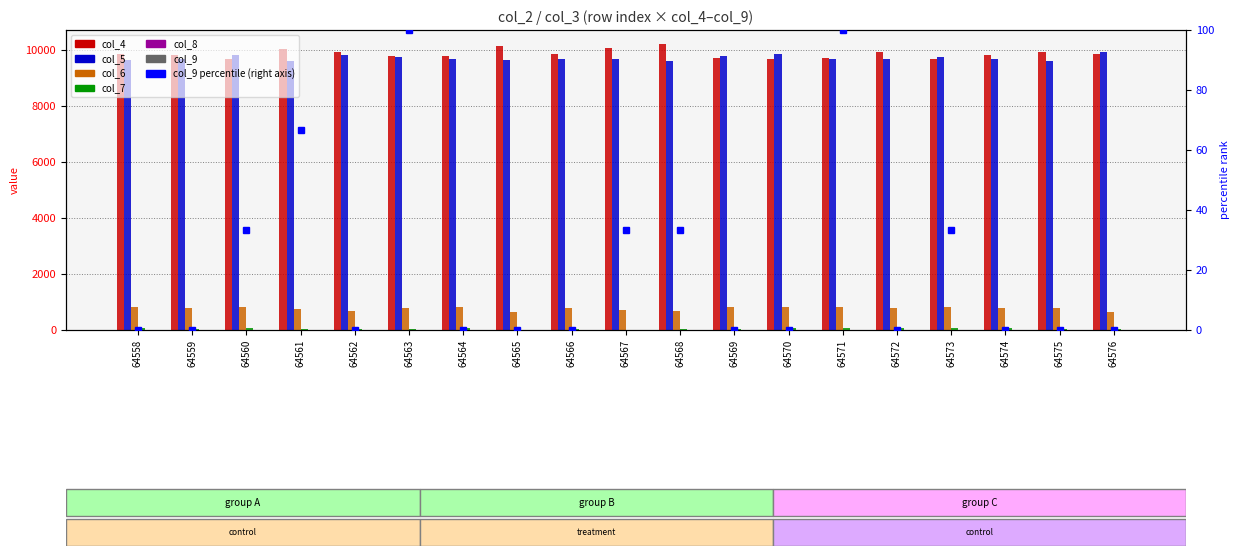

What value does the col_9 series have at 64560?

1